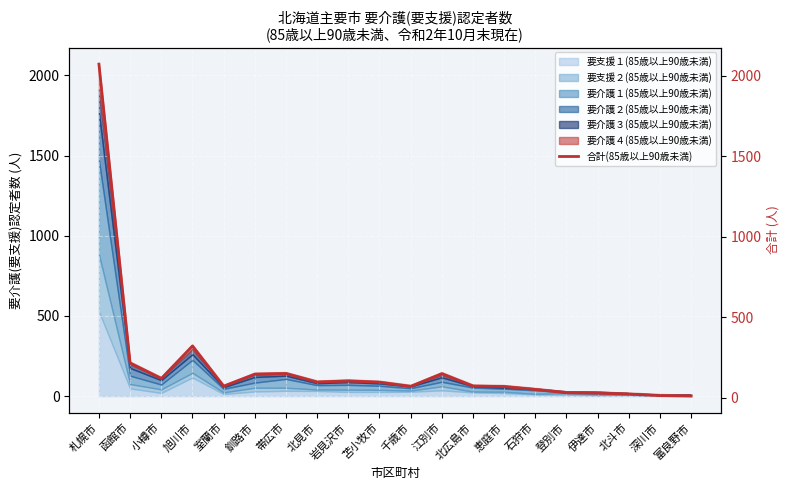

List the labels in order of value, largest first.

札幌市, 旭川市, 函館市, 帯広市, 江別市, 釧路市, 小樽市, 岩見沢市, 北見市, 苫小牧市, 北広島市, 室蘭市, 千歳市, 恵庭市, 石狩市, 登別市, 伊達市, 北斗市, 深川市, 富良野市